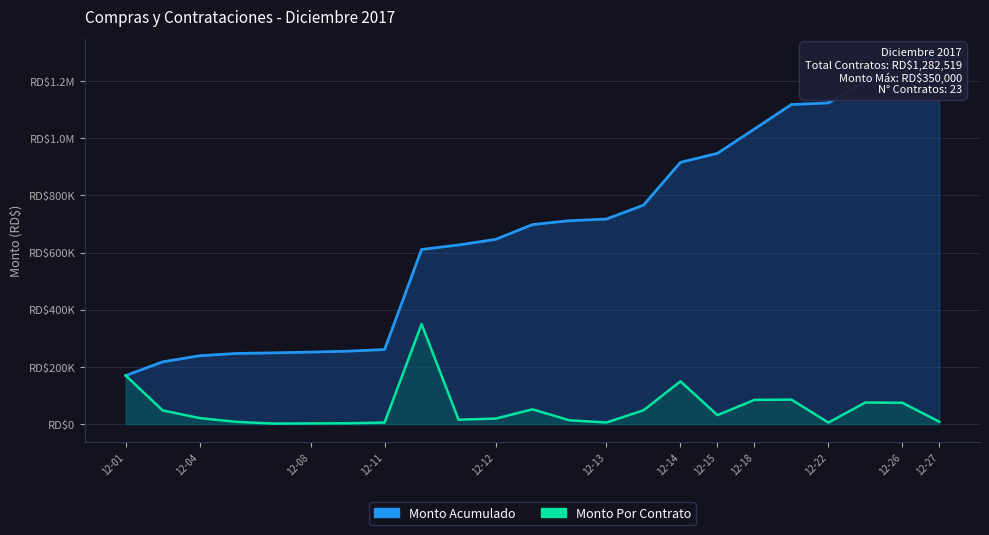

What is the value of the Monto Por Contrato point at the 21st from the left?

75712.0